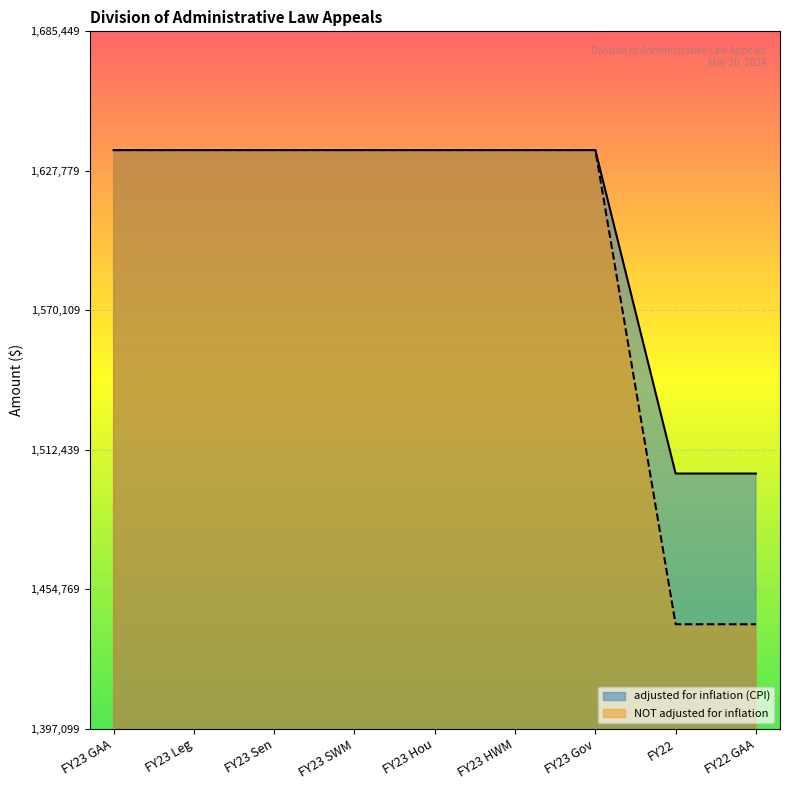

Rank the series by their maximum value, from highest to lowest.

adjusted for inflation (CPI), NOT adjusted for inflation